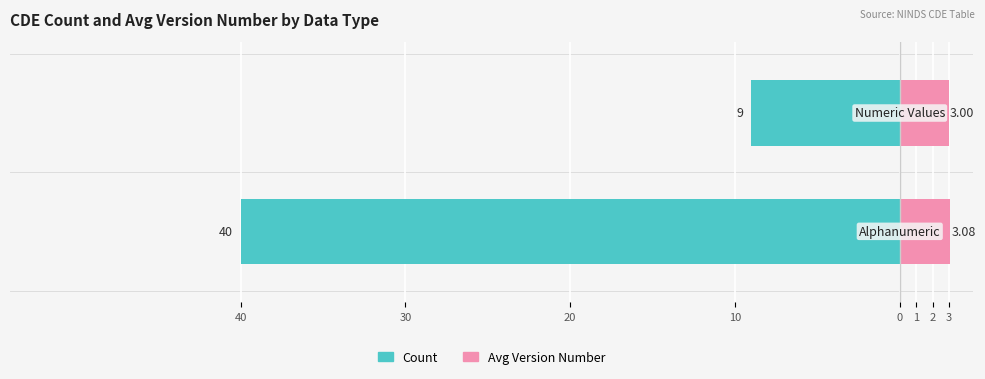

What is the difference between the maximum and minimum values in the Count series?

31.0